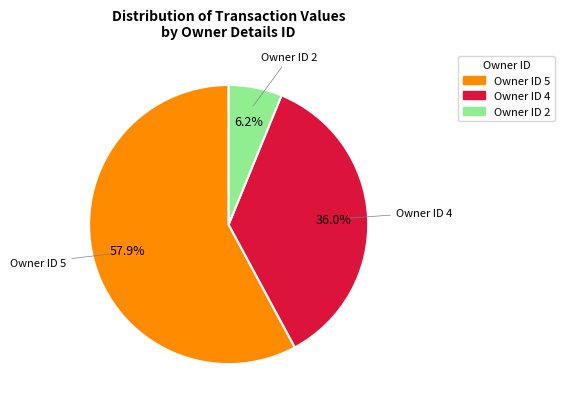

Does any single category account for the majority?

Yes